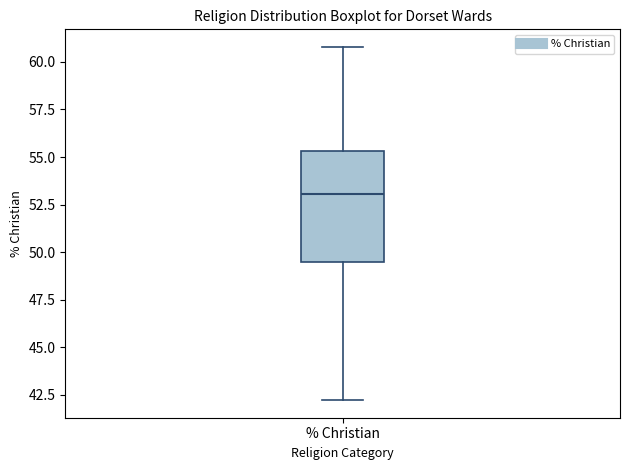

Where is the upper edge of the box for % Christian on the y-axis? The values are not printed on the chart, so give them approximately, as read against the axis.

55.5